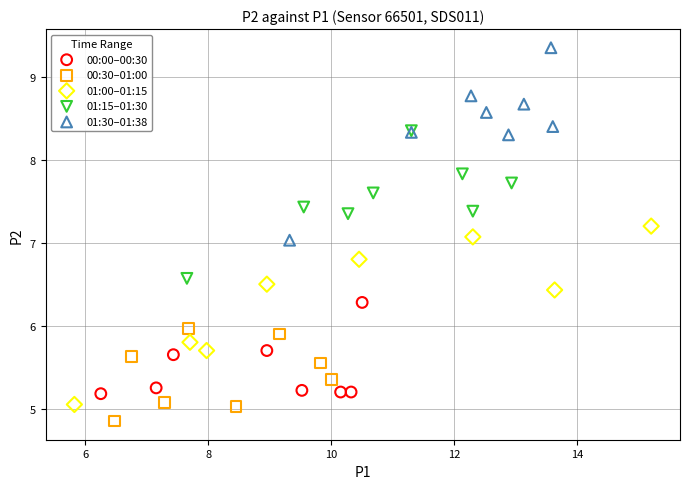

Which series reaches the maximum Y coordinate?

01:30–01:38